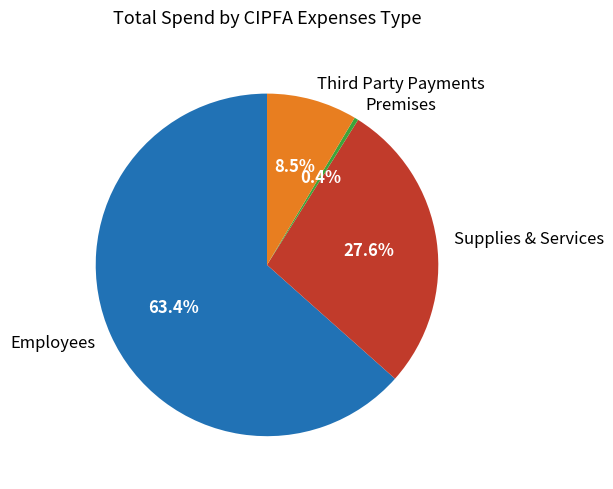

True or false: Employees accounts for 9% of the total.

False